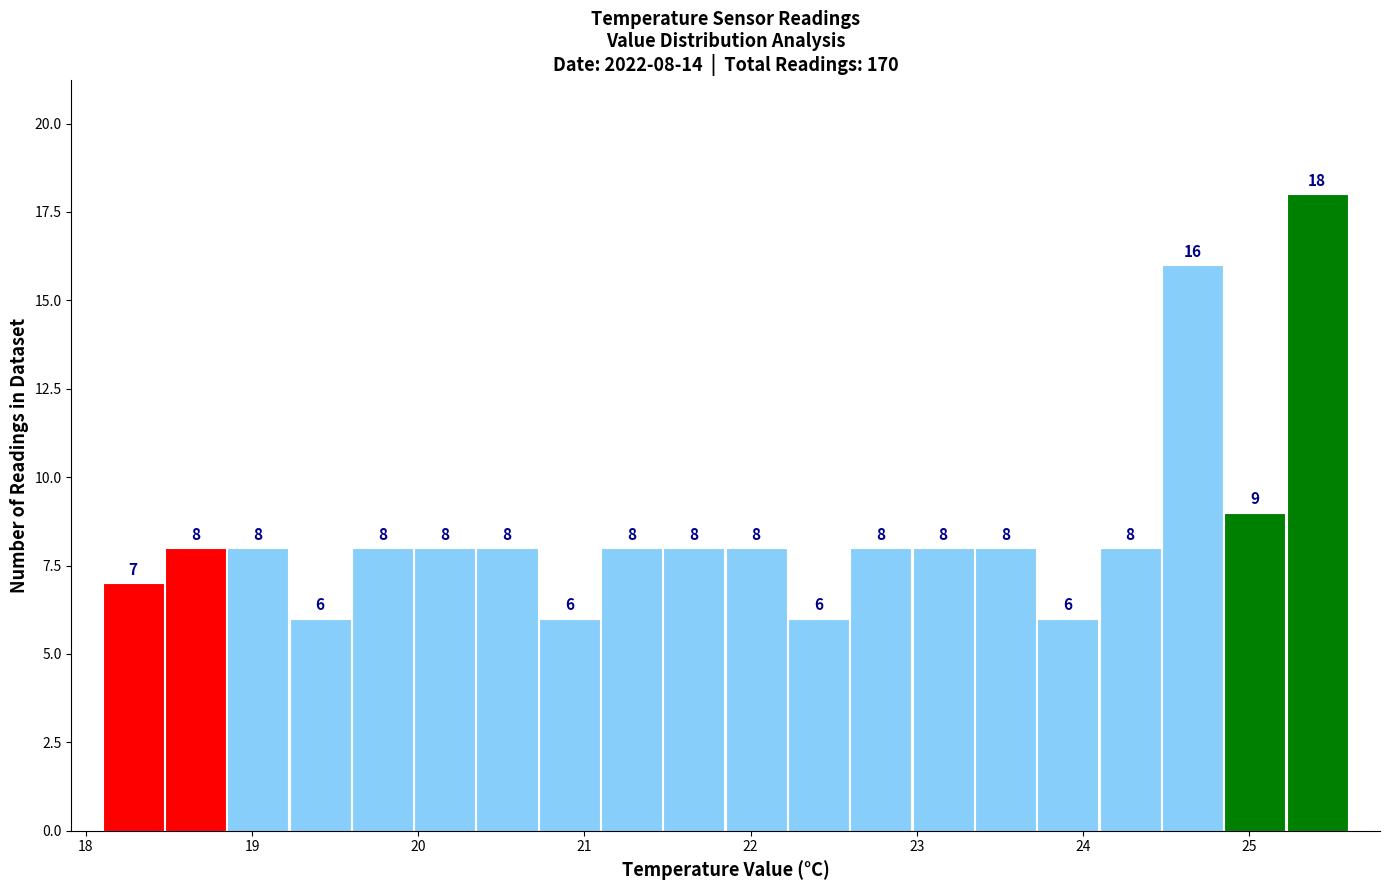

Read against the x-axis, roughly where is the centre of the tallest bar?

25.4